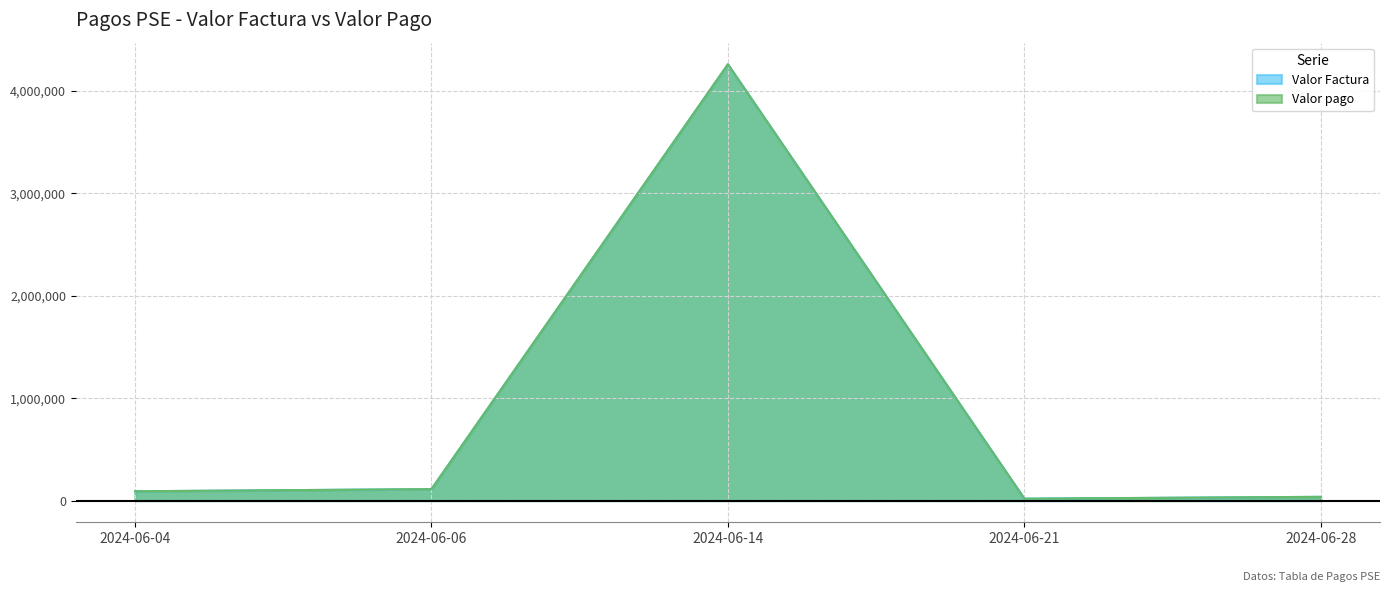

What is the value of the Valor pago point at the 3rd from the left?

4257445